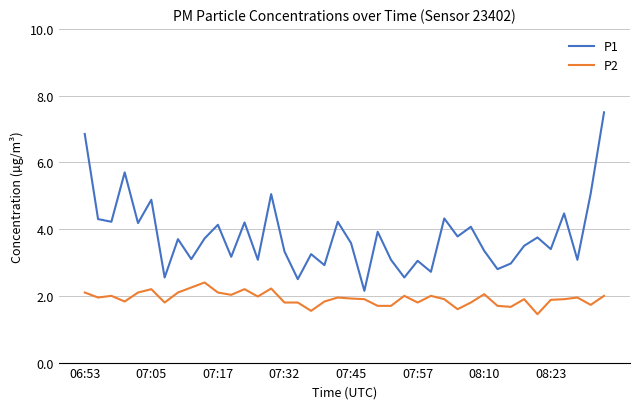

Which series has the largest total across all categories?

P1